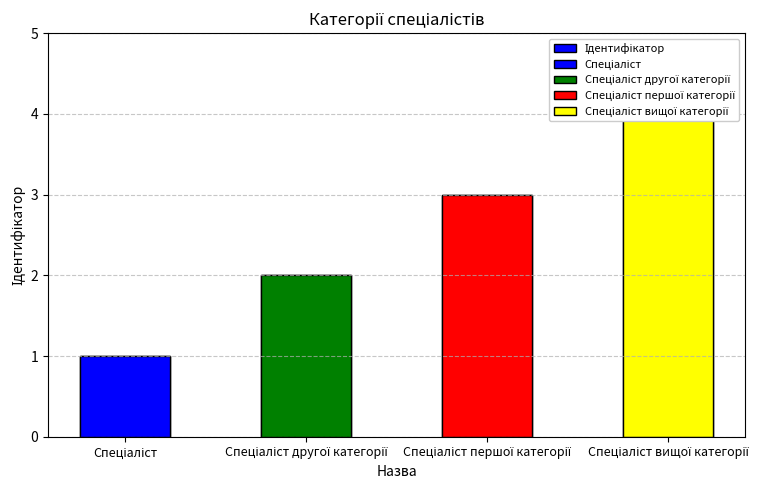

The value at Спеціаліст другої категорії is 2. True or false?

True